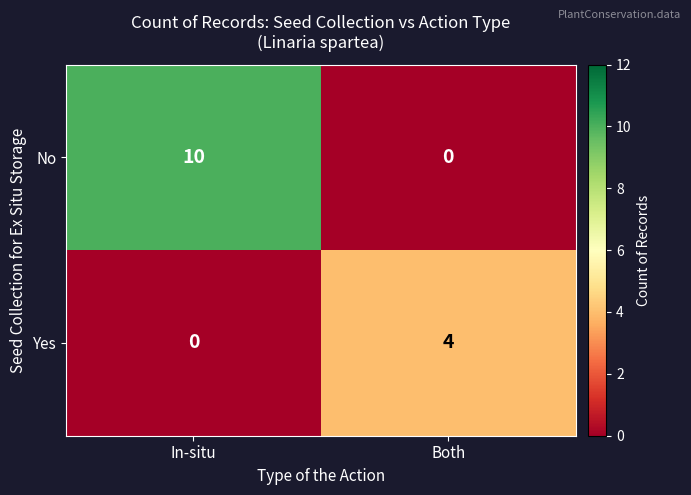

What is the sum of the No values at Both and In-situ?

10